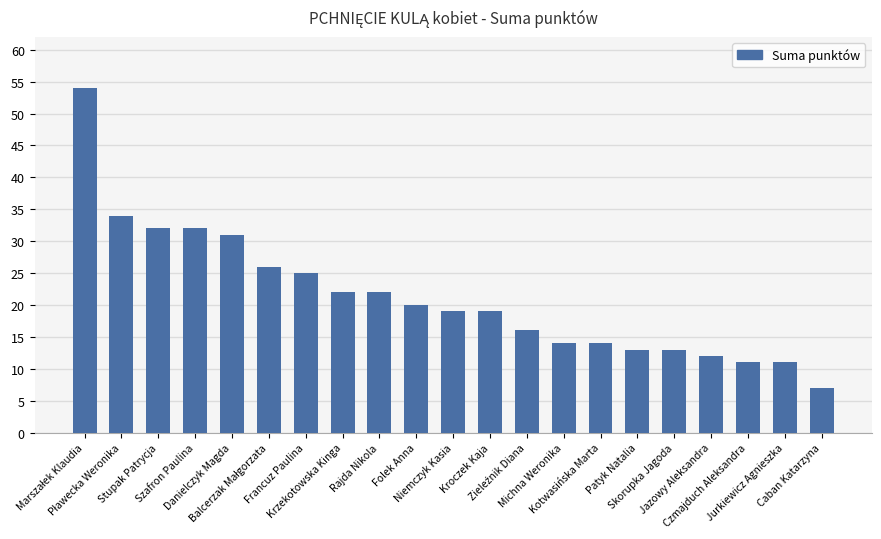

What is the minimum value shown in the chart?

7